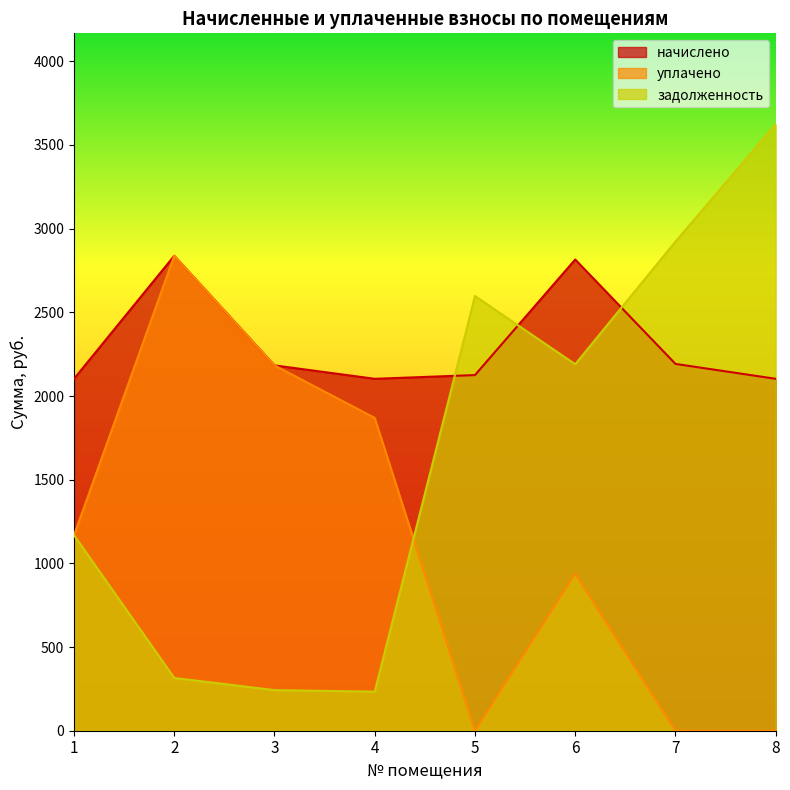

What is the maximum value for уплачено?

2837.9